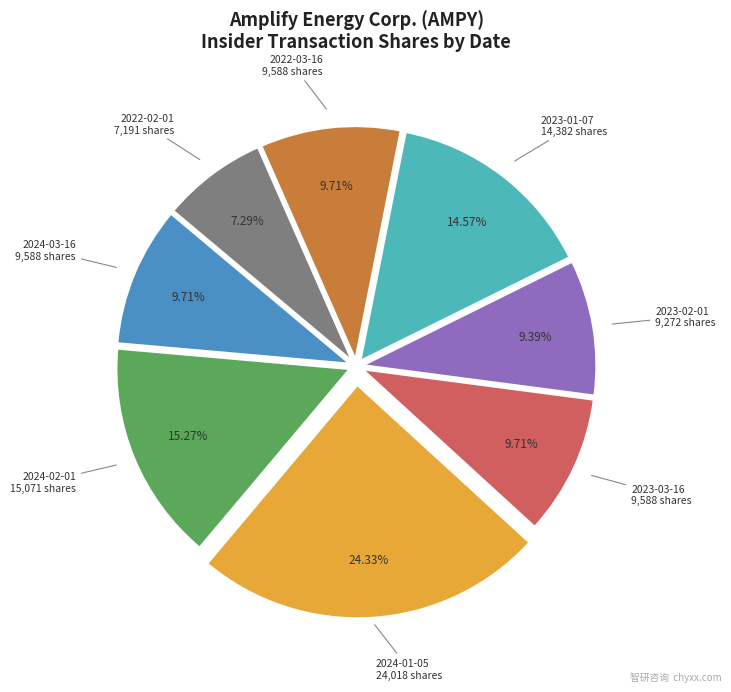

To the nearest percent, what is the difference between the 2022-02-01 and 2023-02-01 slice percentages?

2%